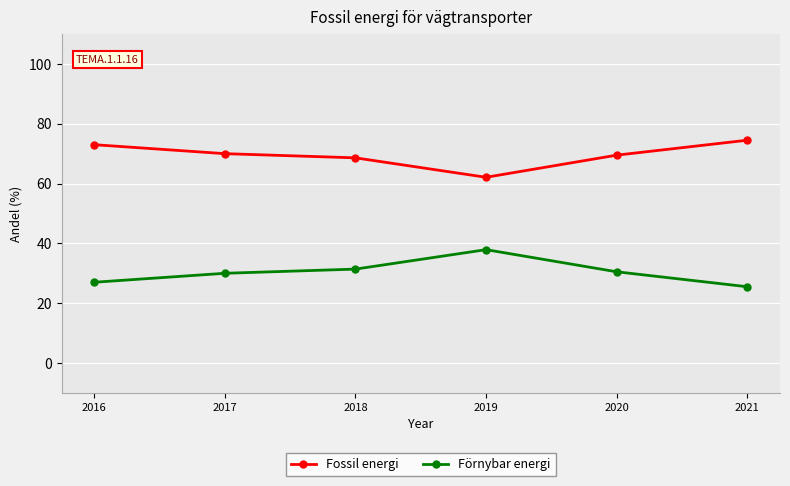

Reading right to left, what are all the values shown in this chart?

Fossil energi: 74.5	69.5	62.1	68.6	70.0	73.0
Förnybar energi: 25.5	30.5	37.9	31.4	30.0	27.0